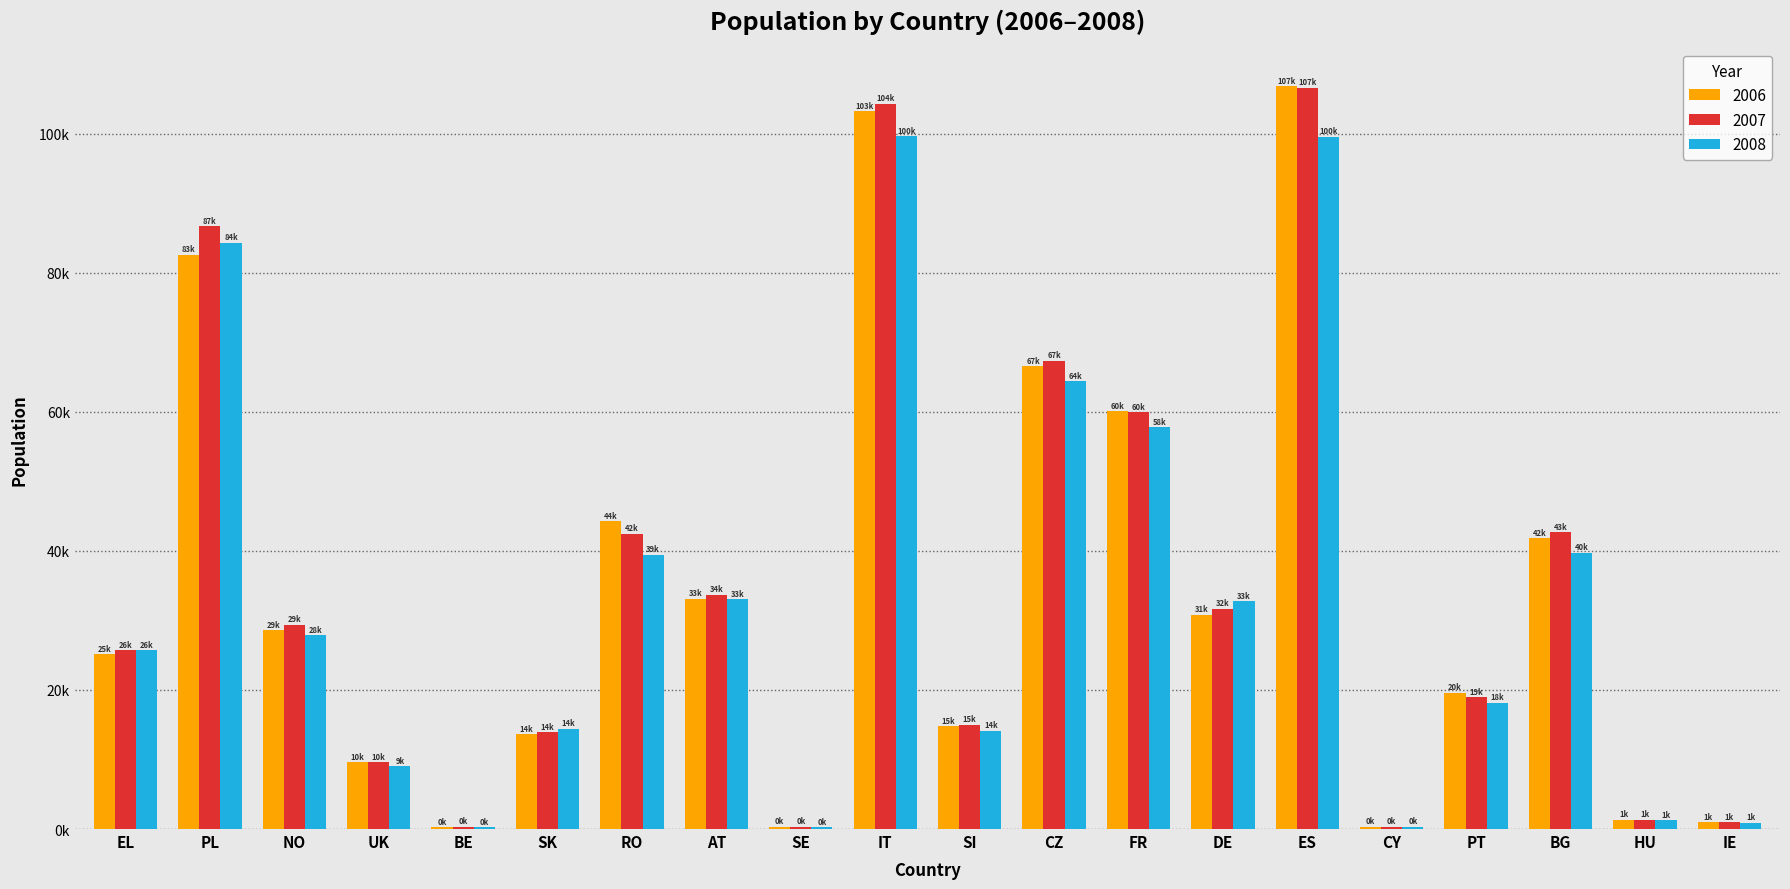

Reading left to right, transcribe all the data shown in this chart.

2006: EL=25116	PL=82598	NO=28621	UK=9623	BE=296	SK=13639	RO=44281	AT=33150	SE=317	IT=103241	SI=14792	CZ=66552	FR=60114	DE=30819	ES=106865	CY=360	PT=19618	BG=41852	HU=1345	IE=974
2007: EL=25733	PL=86704	NO=29402	UK=9627	BE=311	SK=13969	RO=42470	AT=33704	SE=320	IT=104303	SI=15025	CZ=67361	FR=59970	DE=31661	ES=106623	CY=360	PT=18973	BG=42694	HU=1335	IE=981
2008: EL=25735	PL=84310	NO=27839	UK=9031	BE=303	SK=14412	RO=39441	AT=33044	SE=301	IT=99676	SI=14130	CZ=64369	FR=57814	DE=32771	ES=99587	CY=355	PT=18145	BG=39756	HU=1272	IE=891